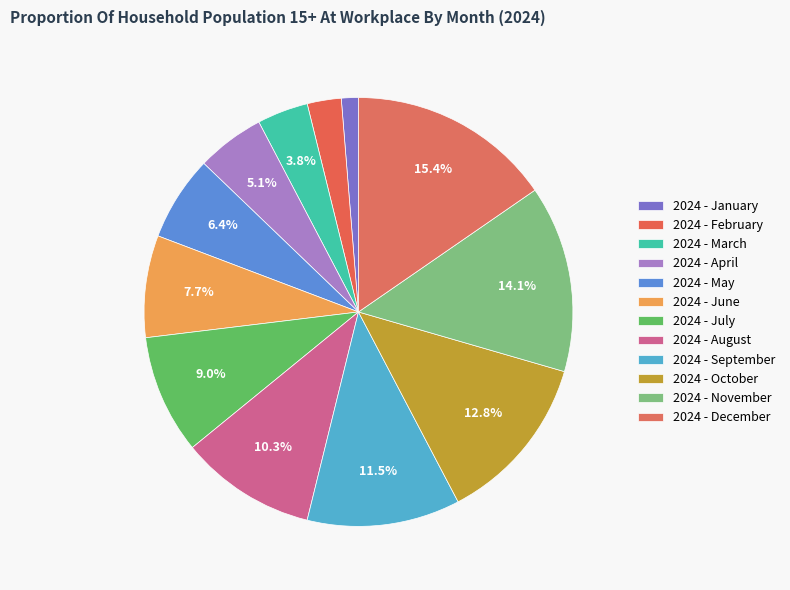

What is the total percentage of 2024 - February and 2024 - December?

17.9%